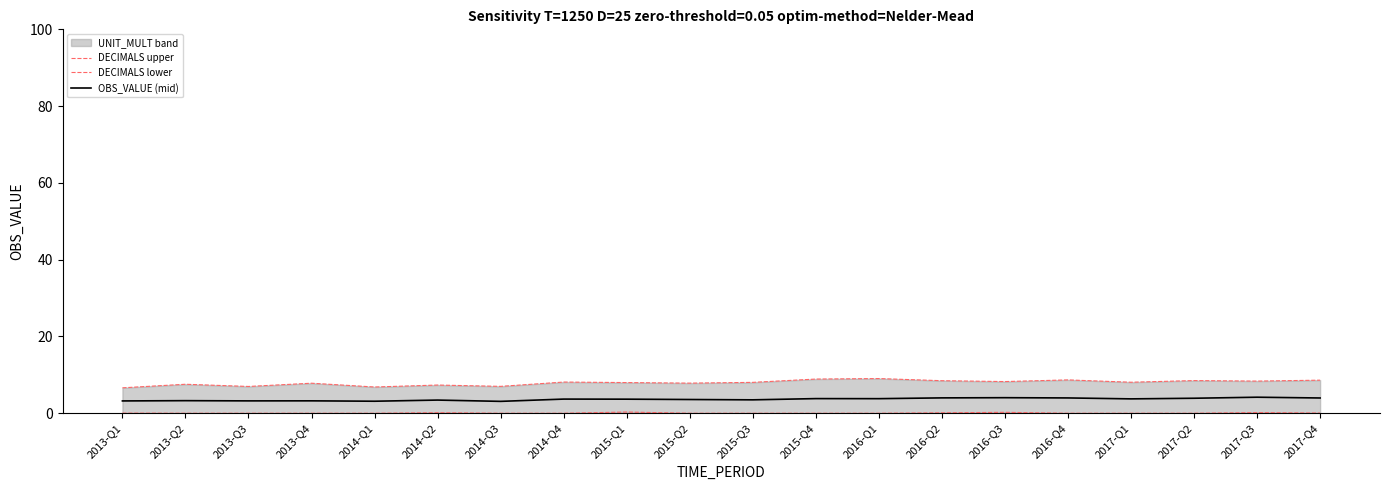

Which series has the largest range (max minus min)?

DECIMALS upper